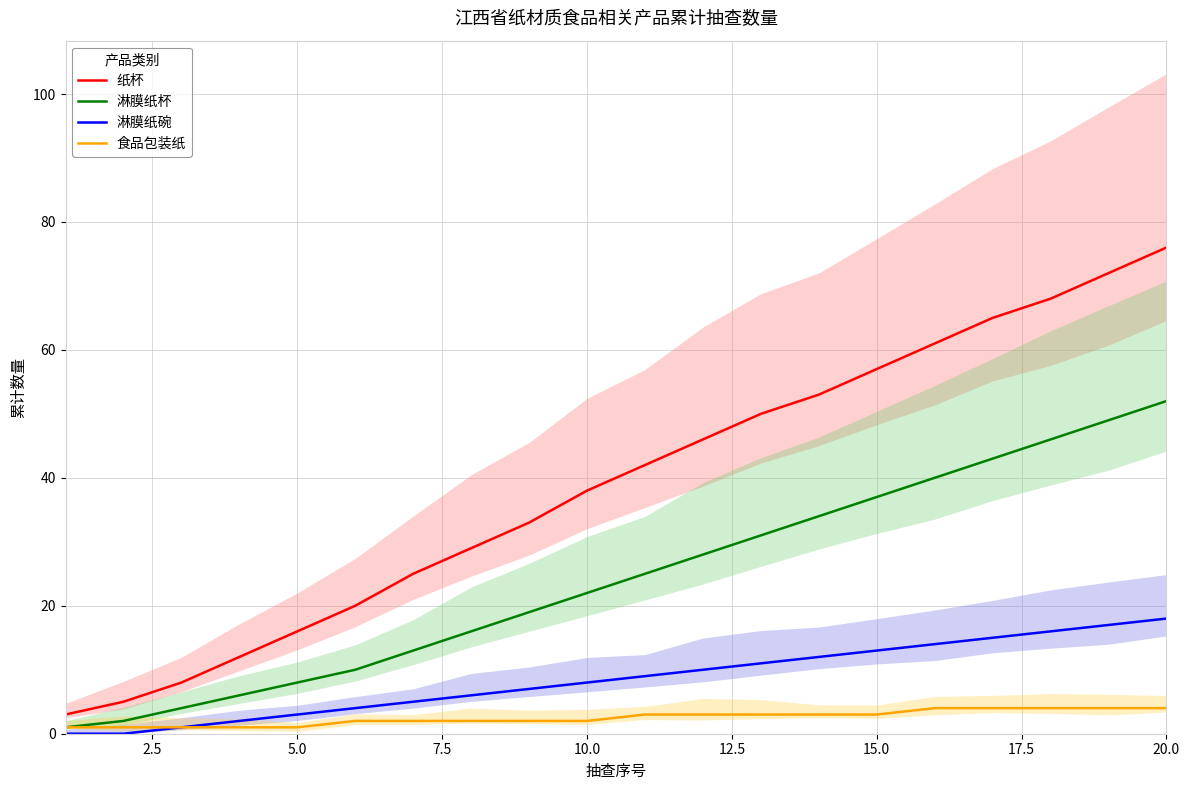

How many distinct data groups are displayed?

4